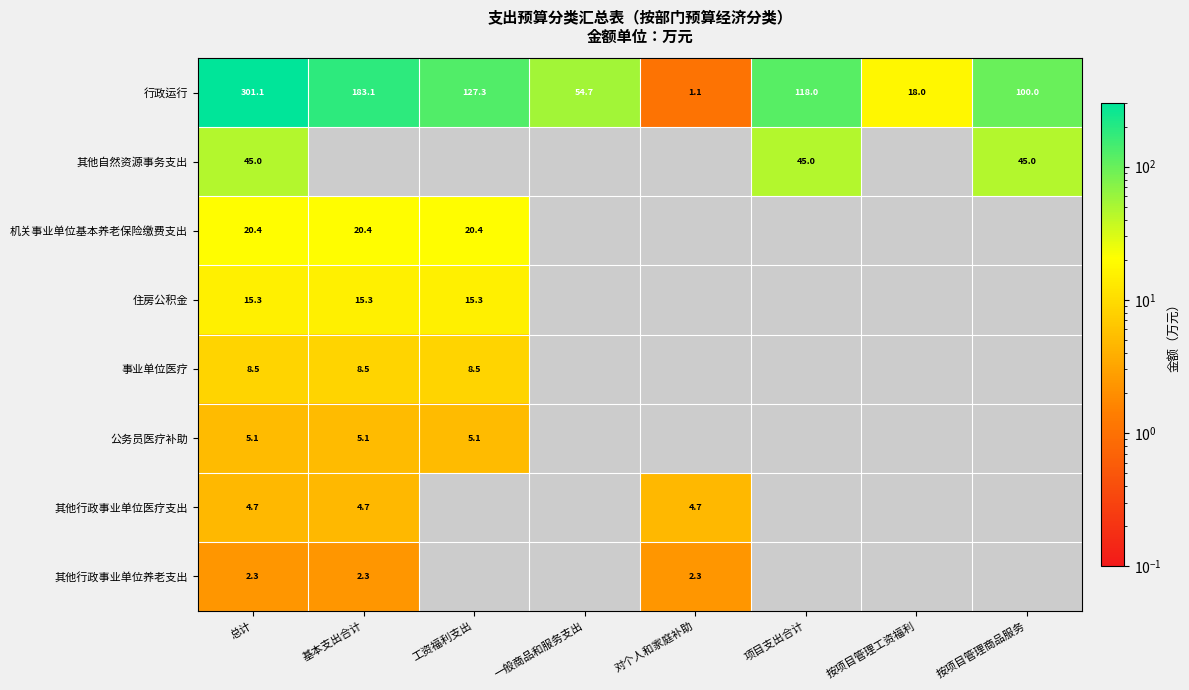

At how many categories does at least one series exceed 194?

1